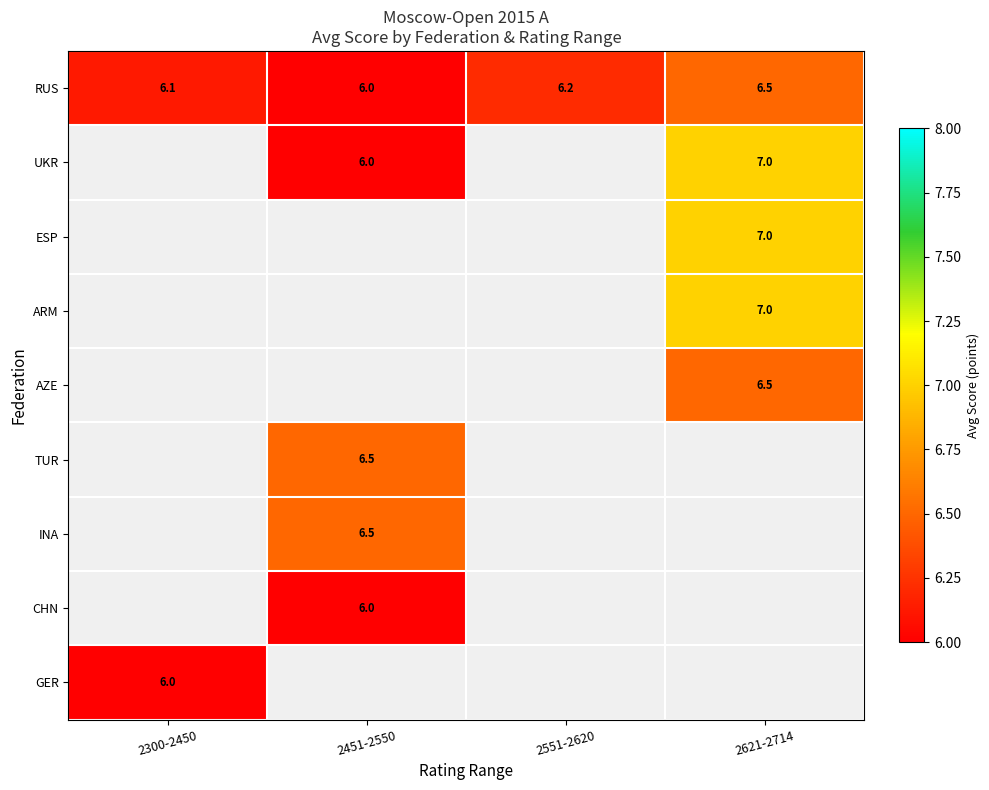

What is the greatest value displayed?

7.0